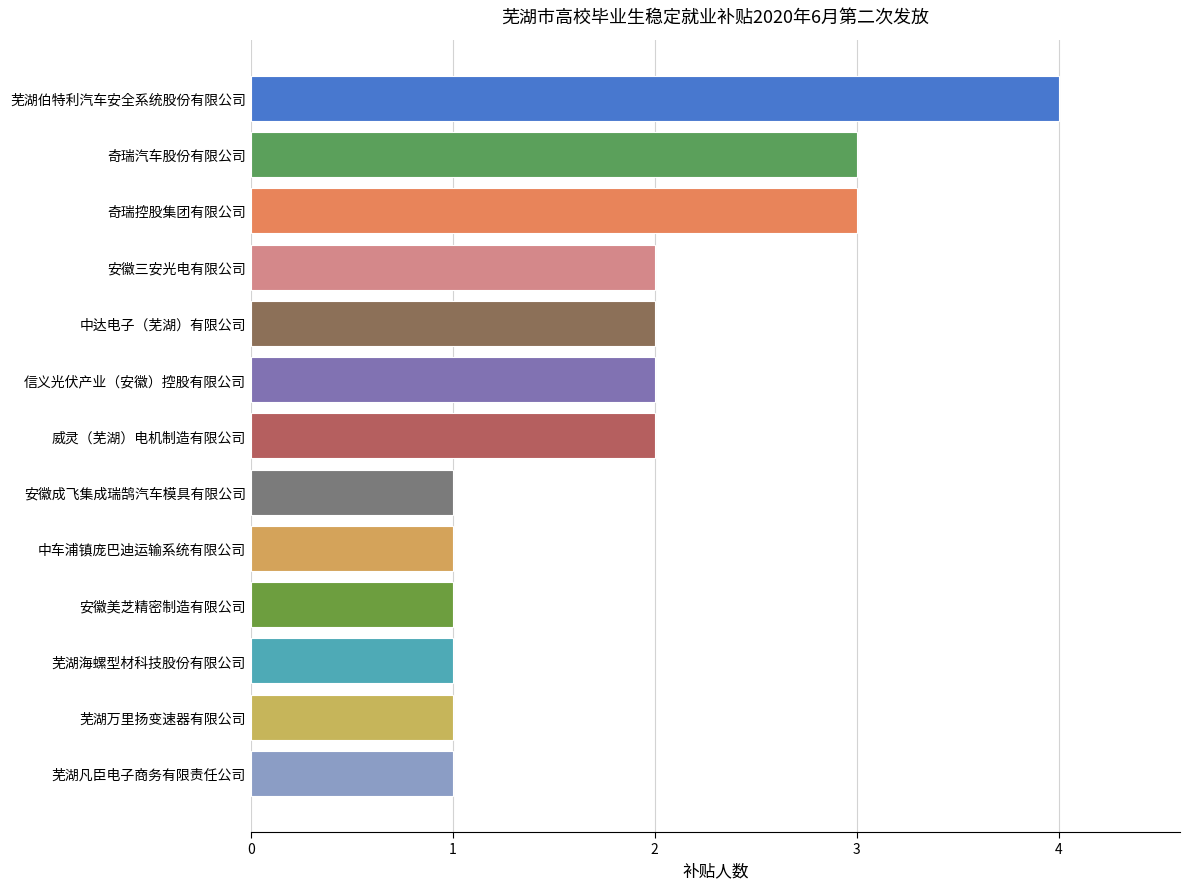

Reading bottom to top, list all the values displayed in this chart.

芜湖凡臣电子商务有限责任公司=1	芜湖万里扬变速器有限公司=1	芜湖海螺型材科技股份有限公司=1	安徽美芝精密制造有限公司=1	中车浦镇庞巴迪运输系统有限公司=1	安徽成飞集成瑞鹄汽车模具有限公司=1	威灵（芜湖）电机制造有限公司=2	信义光伏产业（安徽）控股有限公司=2	中达电子（芜湖）有限公司=2	安徽三安光电有限公司=2	奇瑞控股集团有限公司=3	奇瑞汽车股份有限公司=3	芜湖伯特利汽车安全系统股份有限公司=4